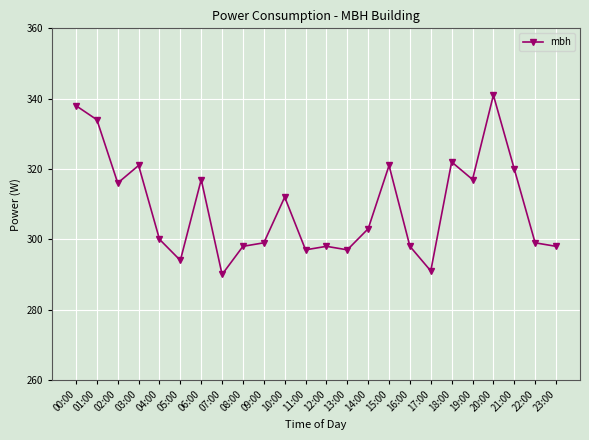

Between 22:00 and 21:00, which is larger?

21:00